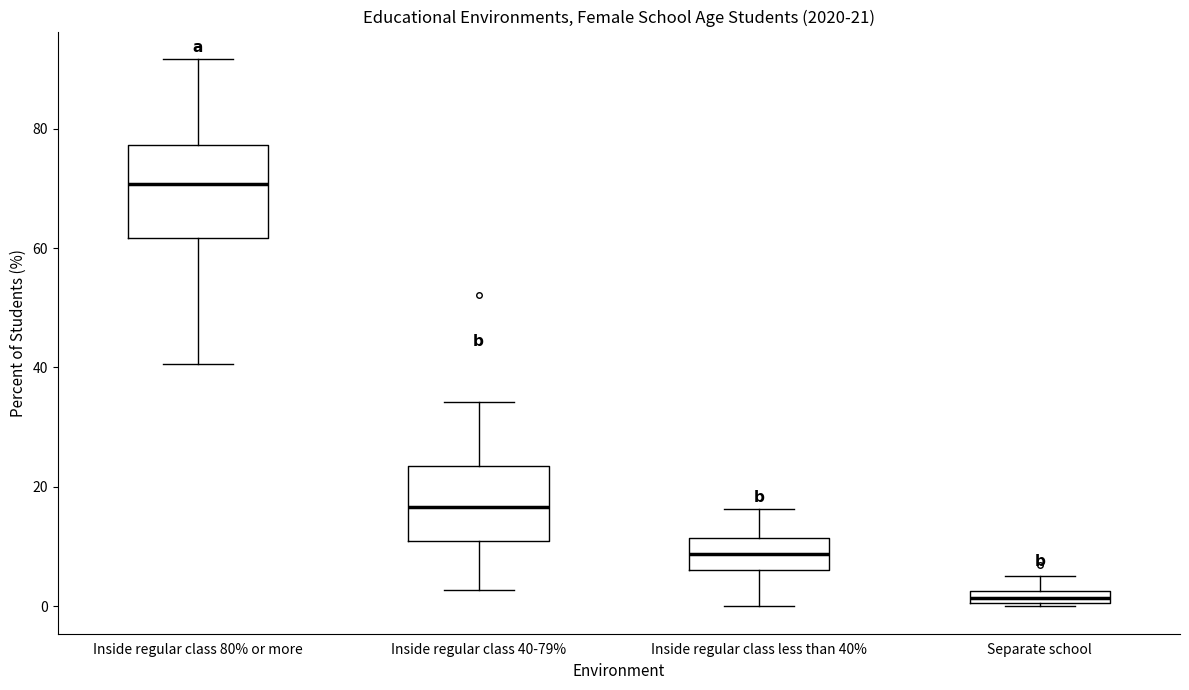

Which box has the lowest median line?

Separate school